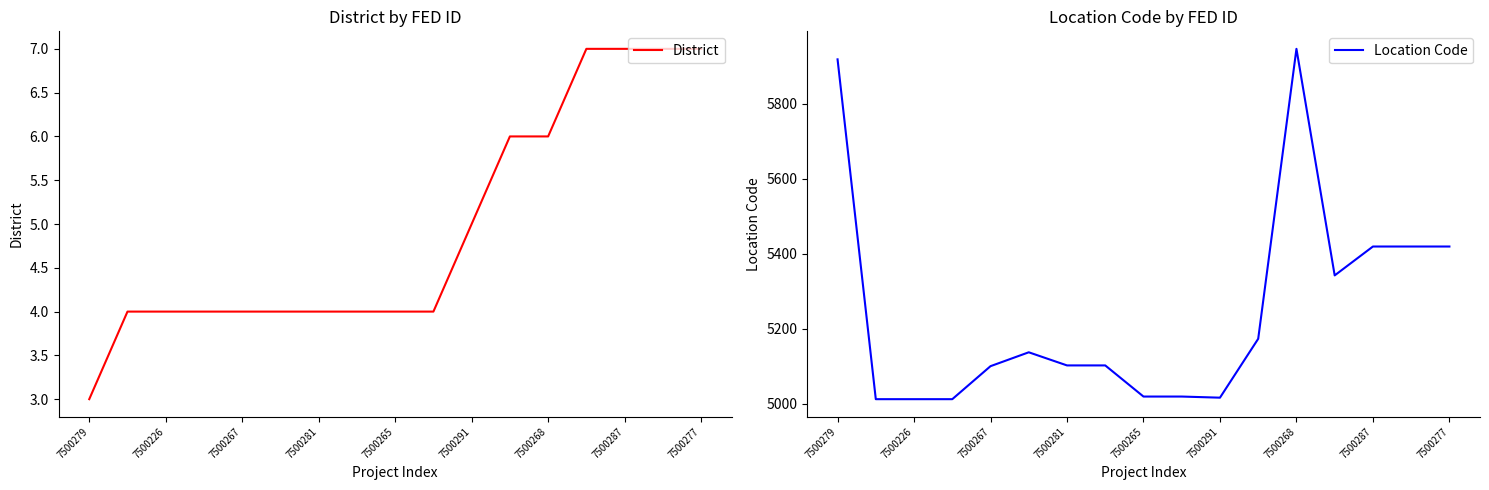

Is it true that District equals 5 at 7500277?

False